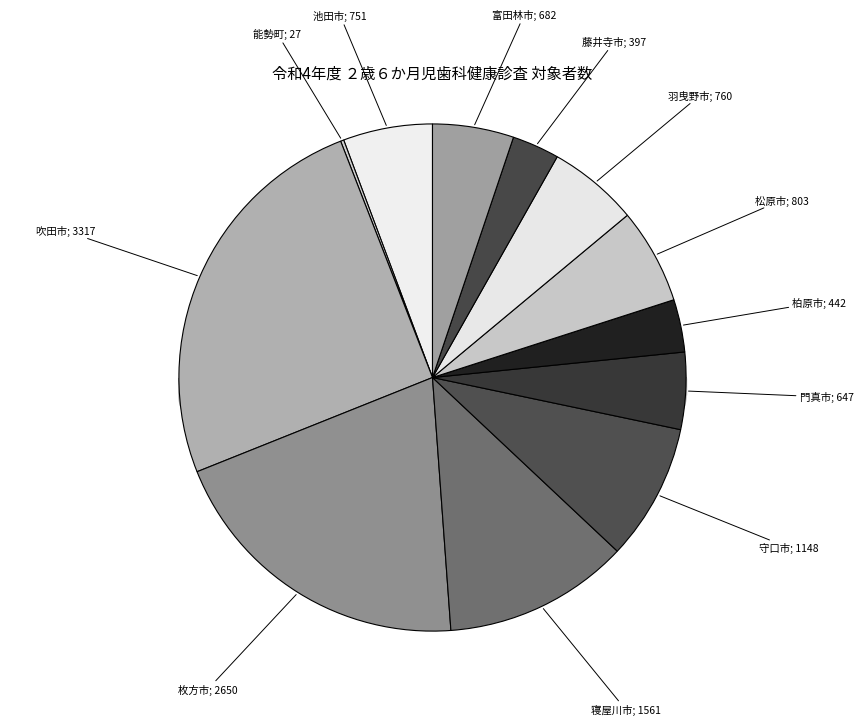

Does any single category account for the majority?

No